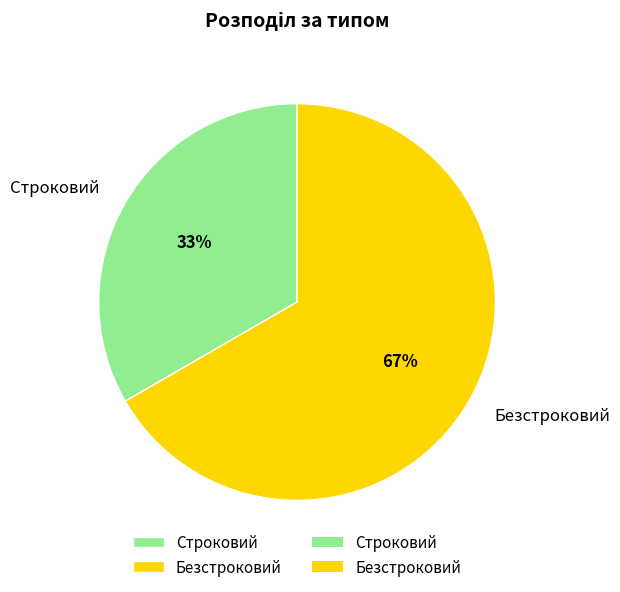

Between Безстроковий and Строковий, which is larger?

Безстроковий